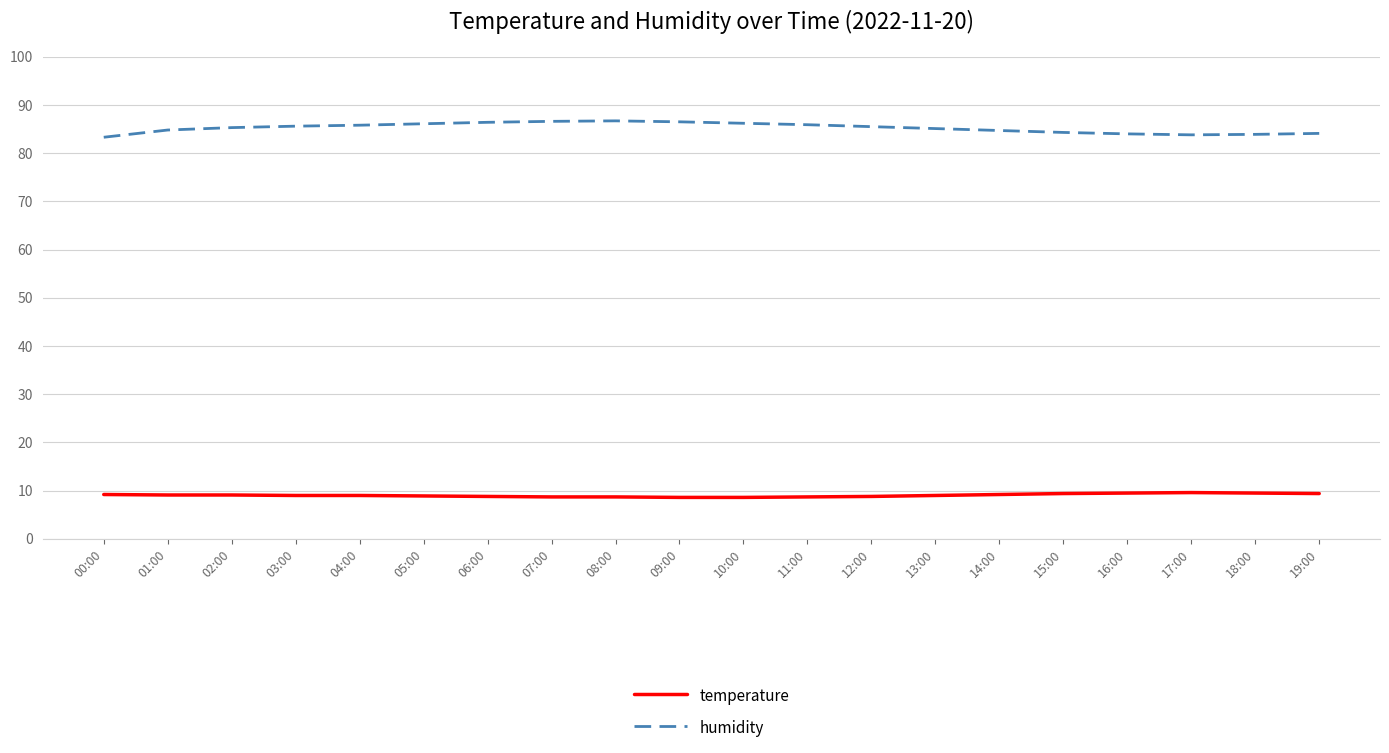

Is this an area chart (filled region under the line)?

No